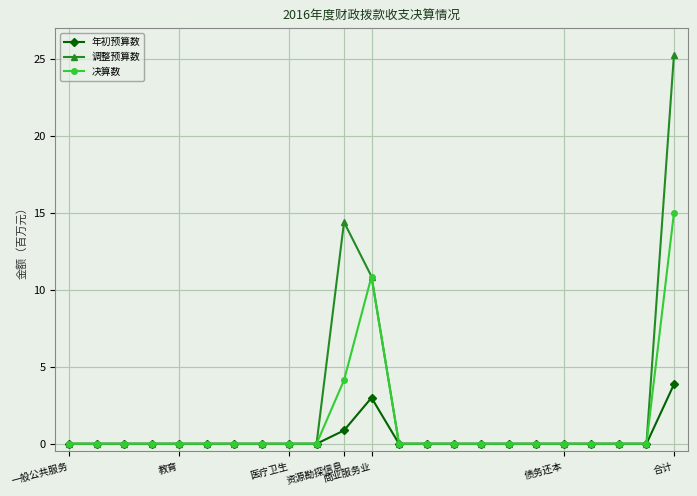

Rank the series by their maximum value, from highest to lowest.

调整预算数, 决算数, 年初预算数